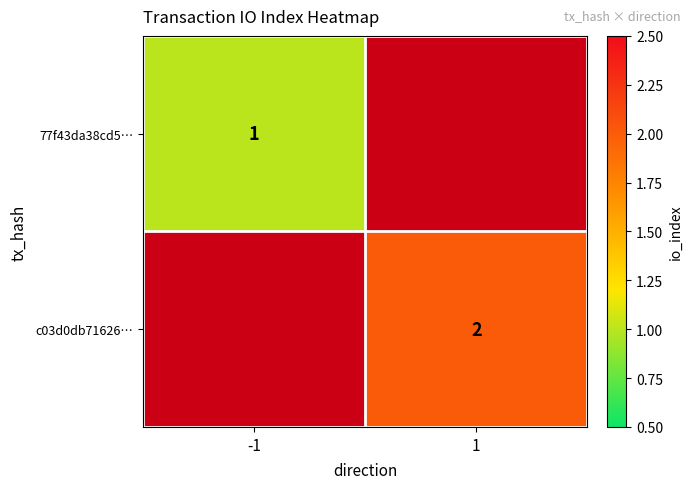

Is it true that c03d0db71626… equals 1 at 1?

False